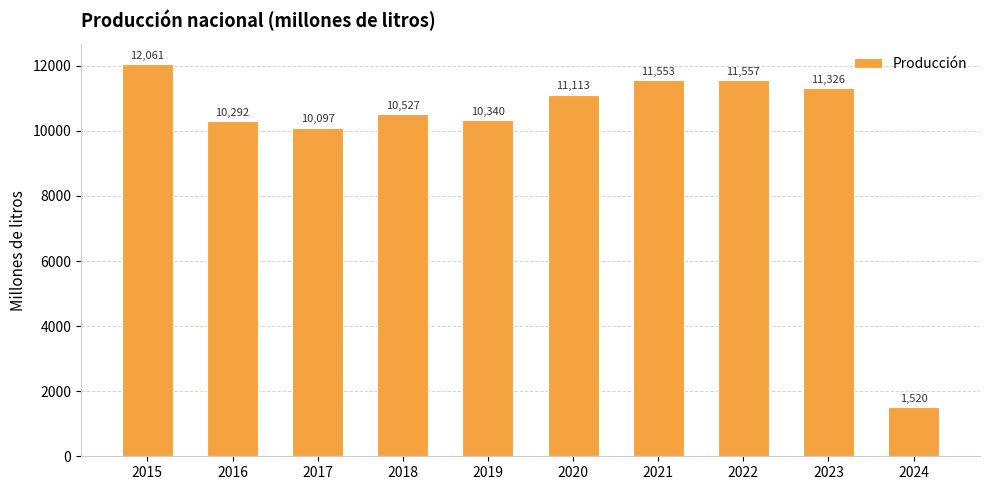

List the labels in order of value, smallest first.

2024, 2017, 2016, 2019, 2018, 2020, 2023, 2021, 2022, 2015